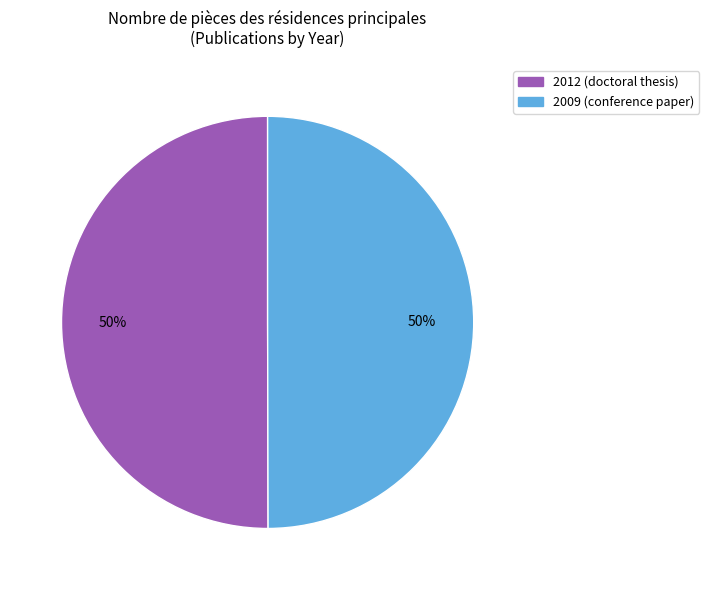

Approximately how many times larger is the value at 2012 (doctoral thesis) compared to 2009 (conference paper)?

1.0